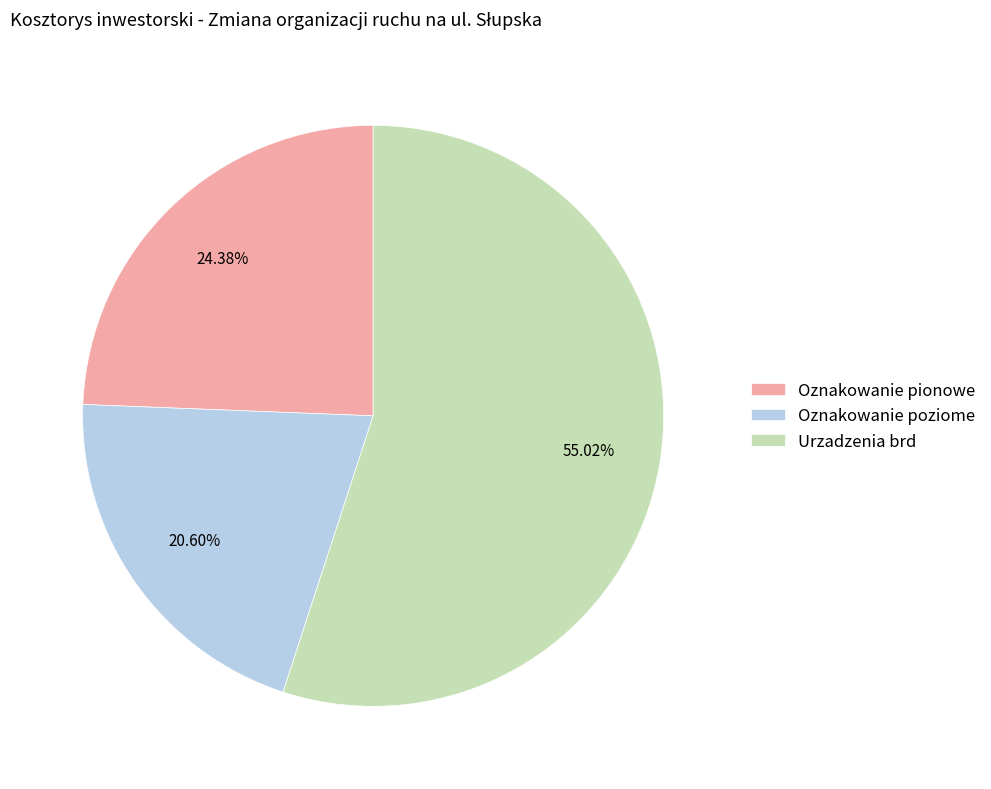

Is there any slice that represents more than half of the pie?

Yes